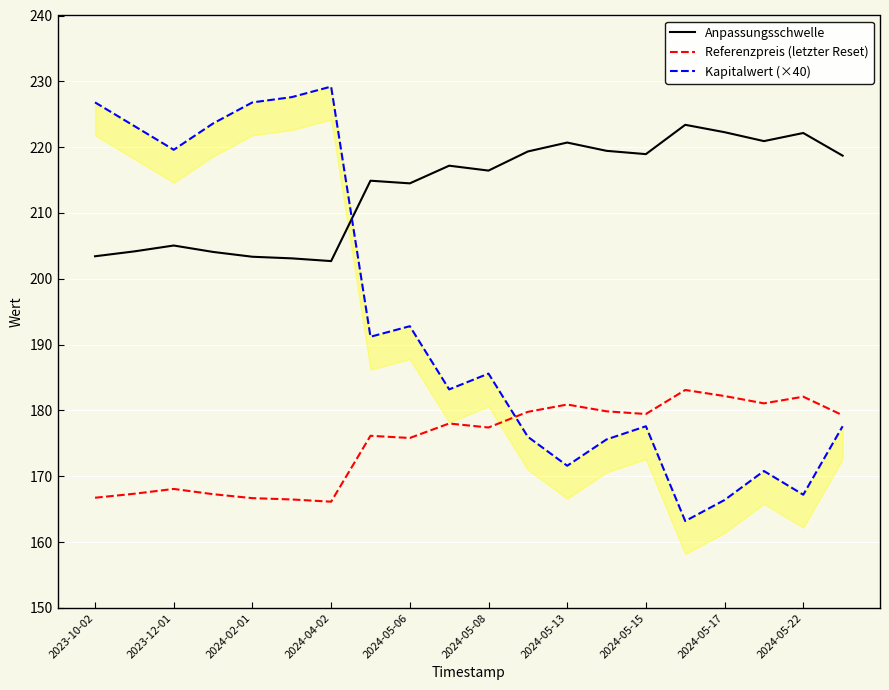

What is the highest value of the Anpassungsschwelle series?

223.4